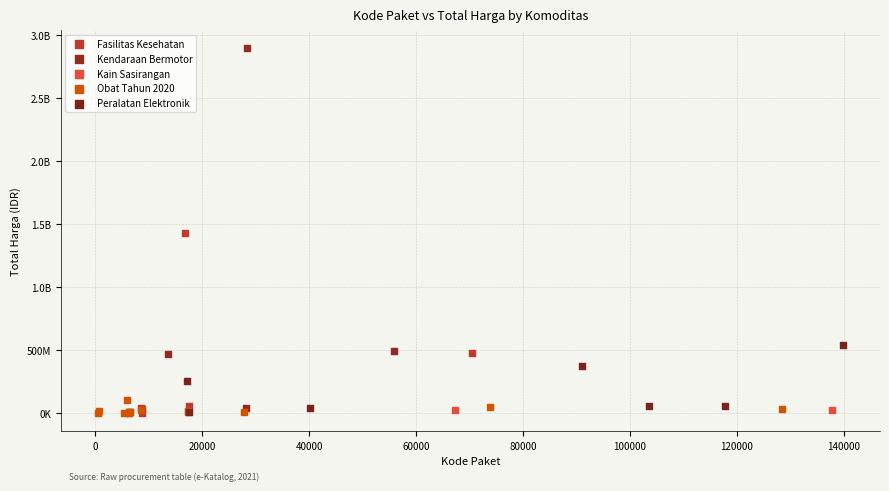

What are all the series names shown in the legend?

Fasilitas Kesehatan, Kendaraan Bermotor, Kain Sasirangan, Obat Tahun 2020, Peralatan Elektronik